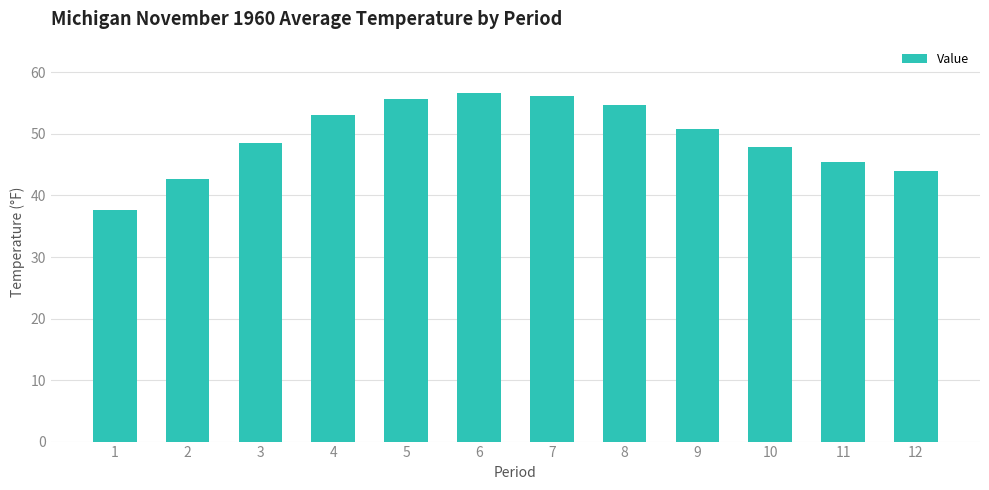

What is the ratio of the value at 10 to the value at 1?

1.3